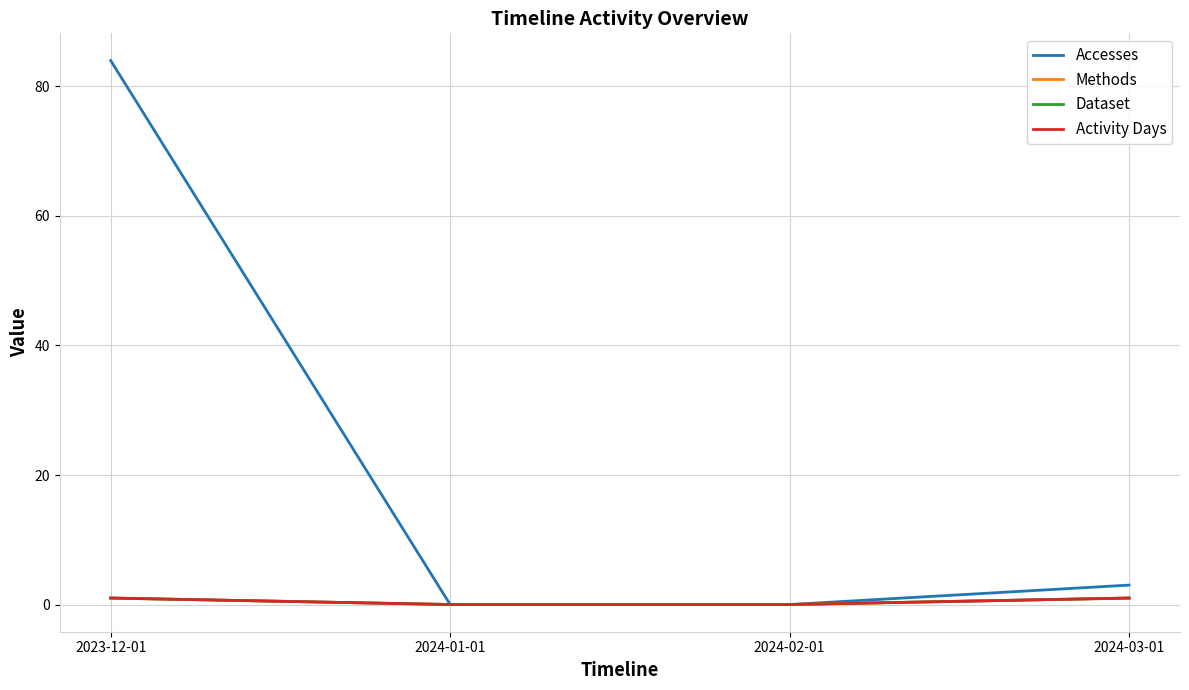

Does the chart have visible grid lines?

Yes